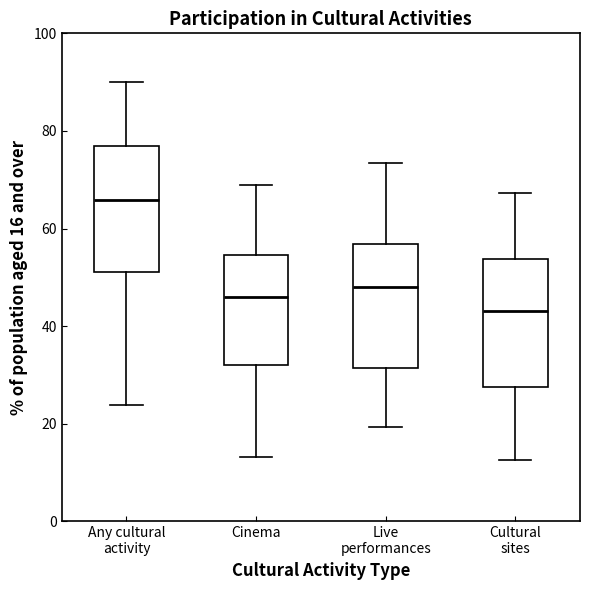

Where is the lower edge of the box for Any cultural activity on the y-axis? The values are not printed on the chart, so give them approximately, as read against the axis.

52